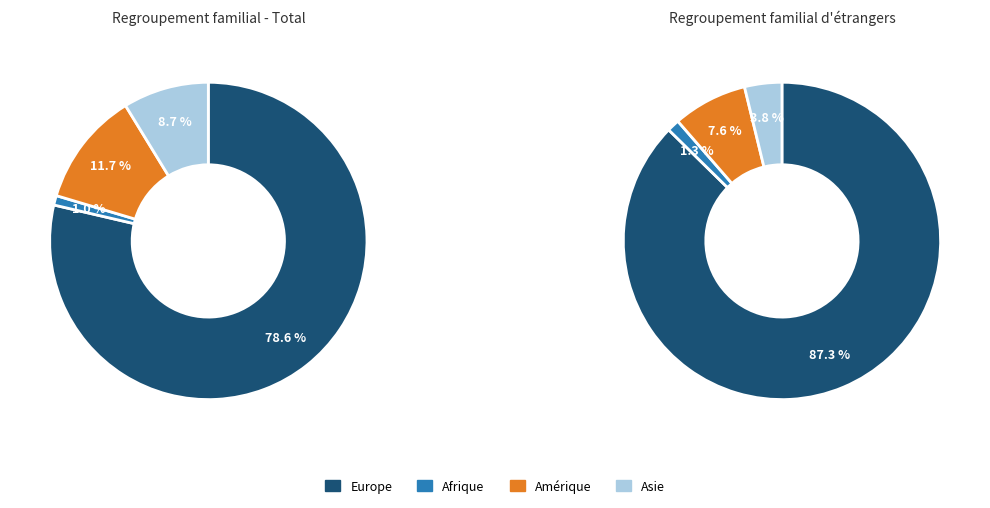

To the nearest percent, what percentage of the pie is Amérique?

12%